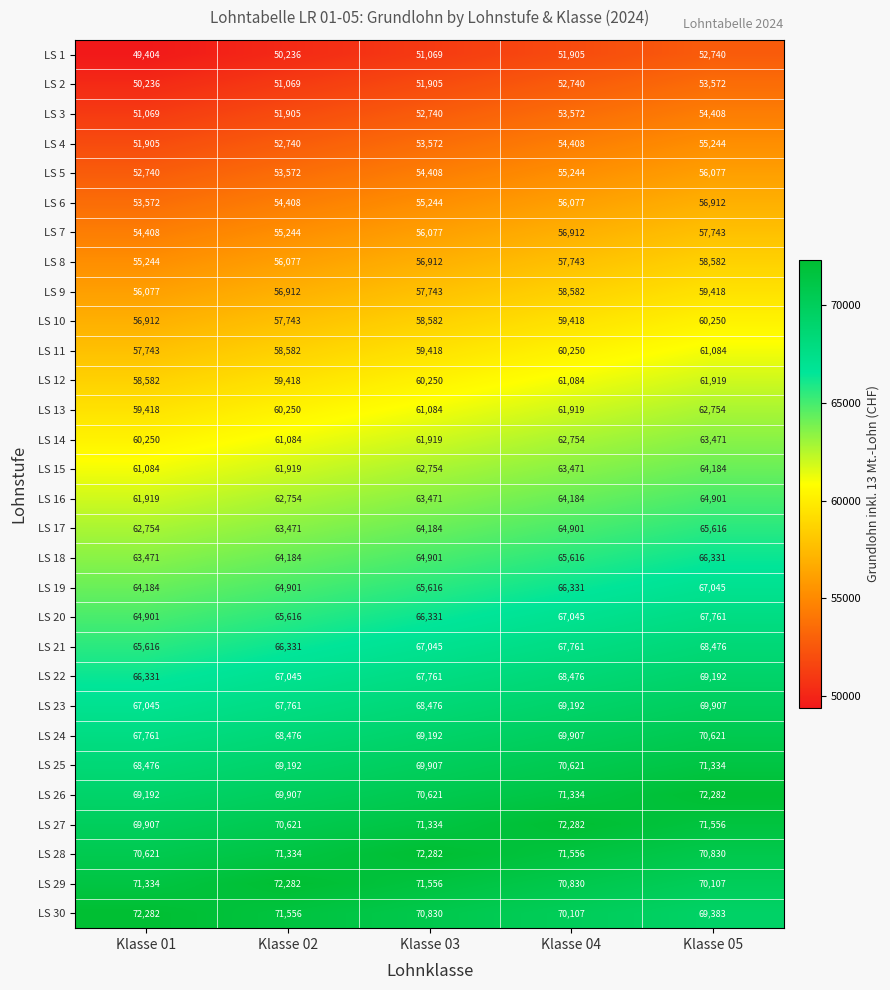

At how many categories does at least one series exceed 58906?

5